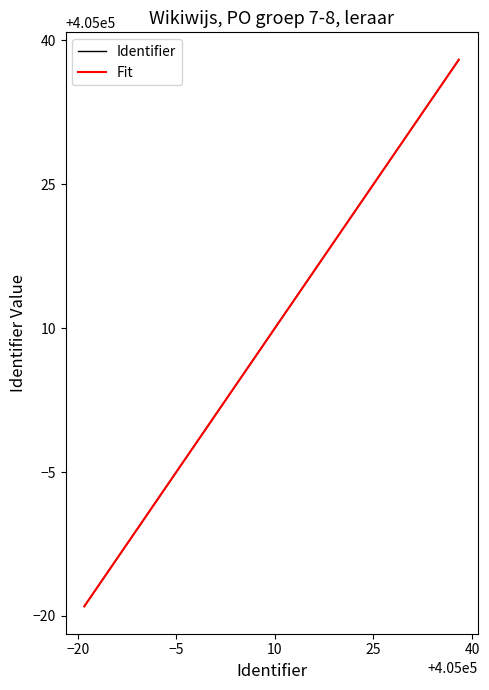

What is the smallest value displayed?

404981